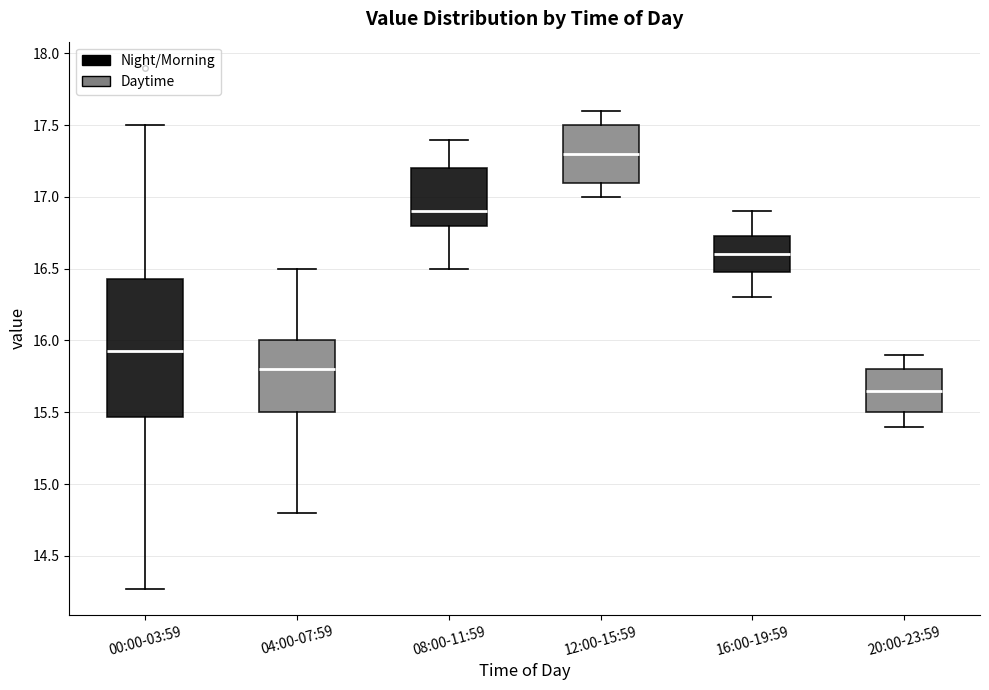

Where does the upper whisker of the box for 16:00-19:59 end on the y-axis? The values are not printed on the chart, so give them approximately, as read against the axis.

16.90